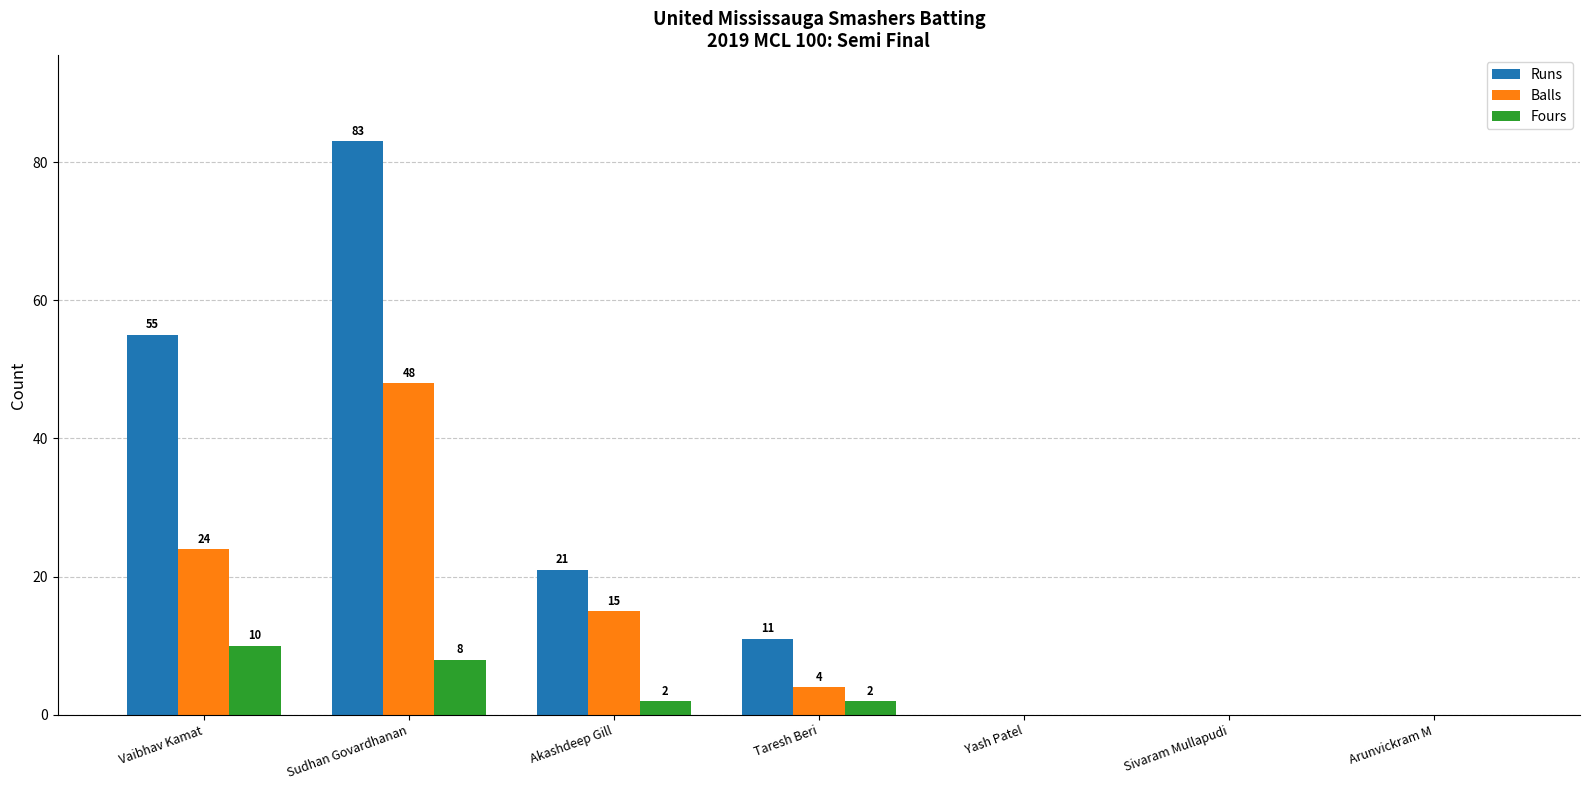

What is the difference between the Runs values at Akashdeep Gill and Arunvickram M?

21